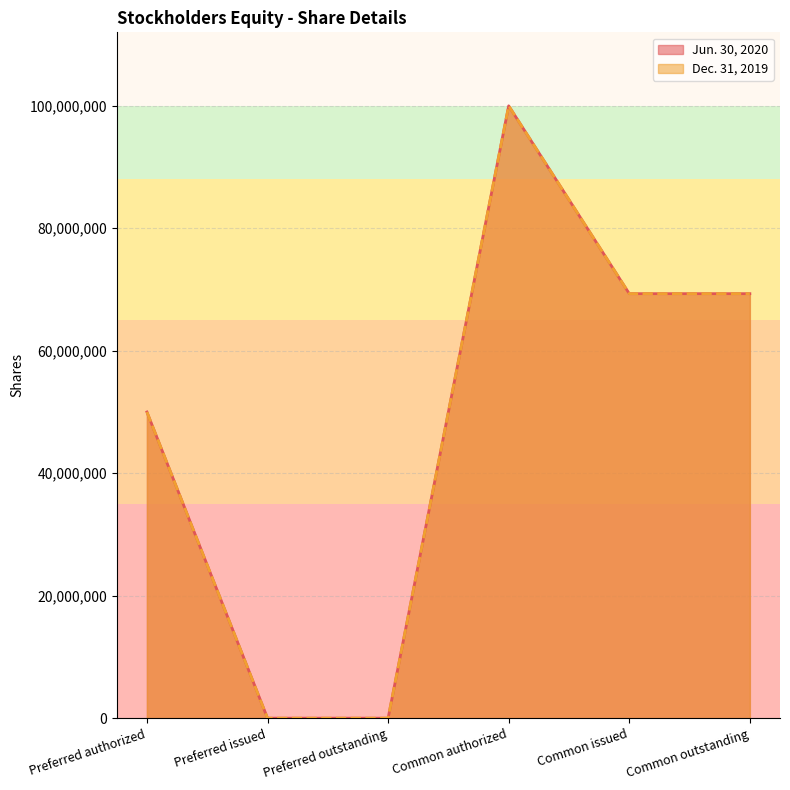

What is the average value of the Jun. 30, 2020 series?

48107475